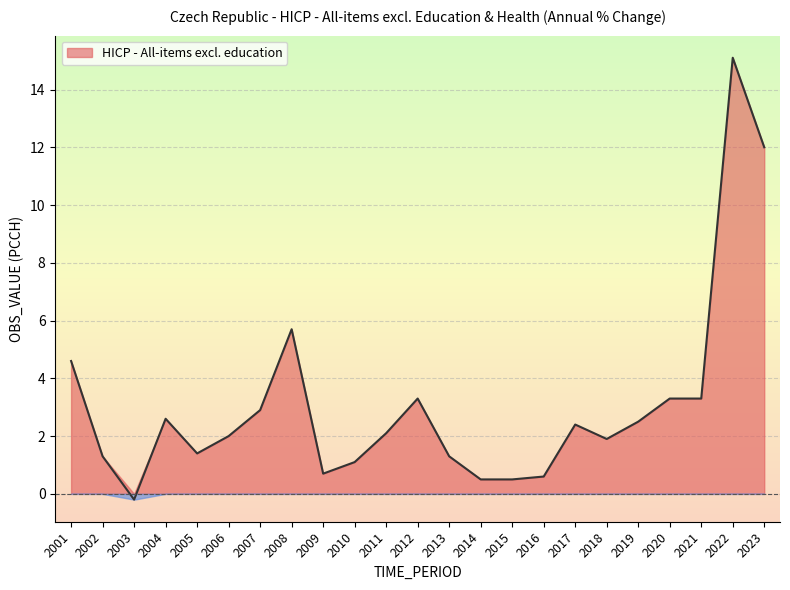

Where is the data nearest to the value 7?

2008